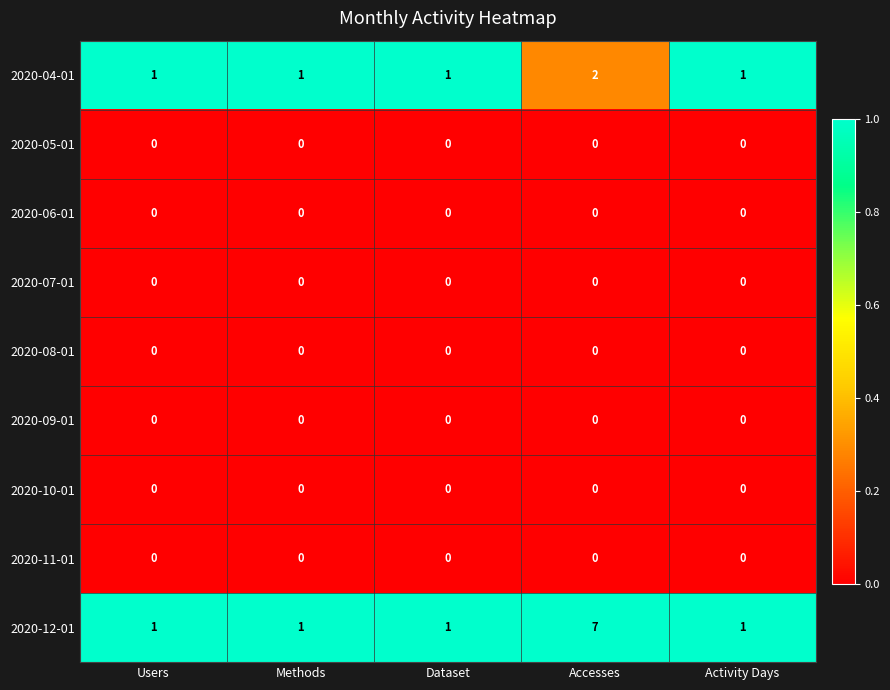

Which series has the largest total across all categories?

2020-12-01